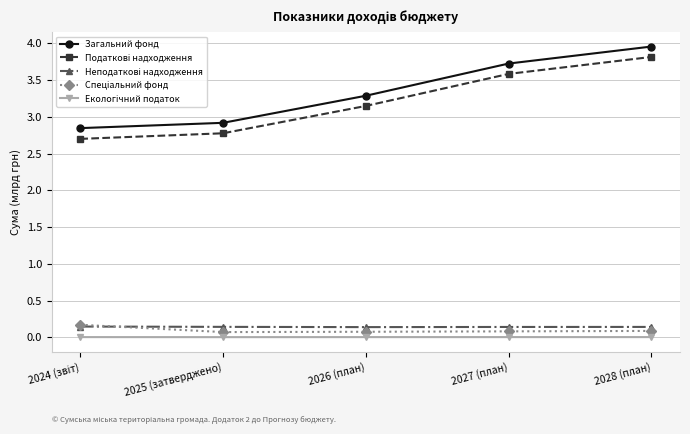

At how many categories does at least one series exceed 2?

5